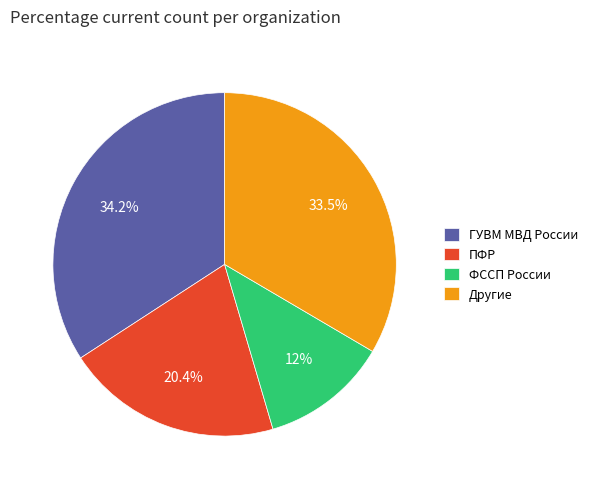

The ГУВМ МВД России slice represents 45% of the pie. True or false?

False